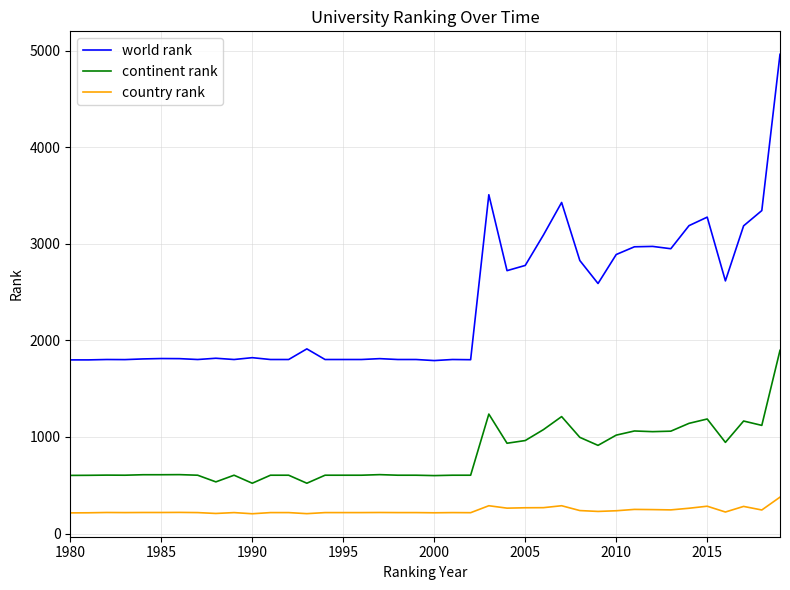

True or false: world rank and continent rank intersect in this chart.

False